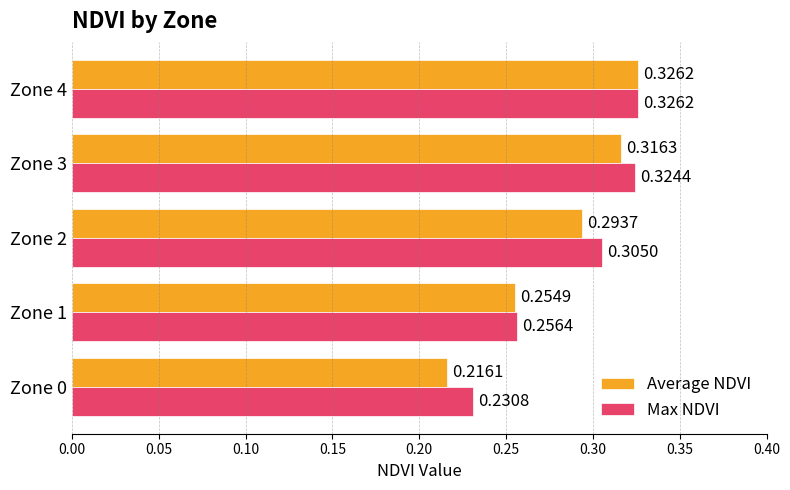

List the series in order of their overall mean, lowest first.

Average NDVI, Max NDVI